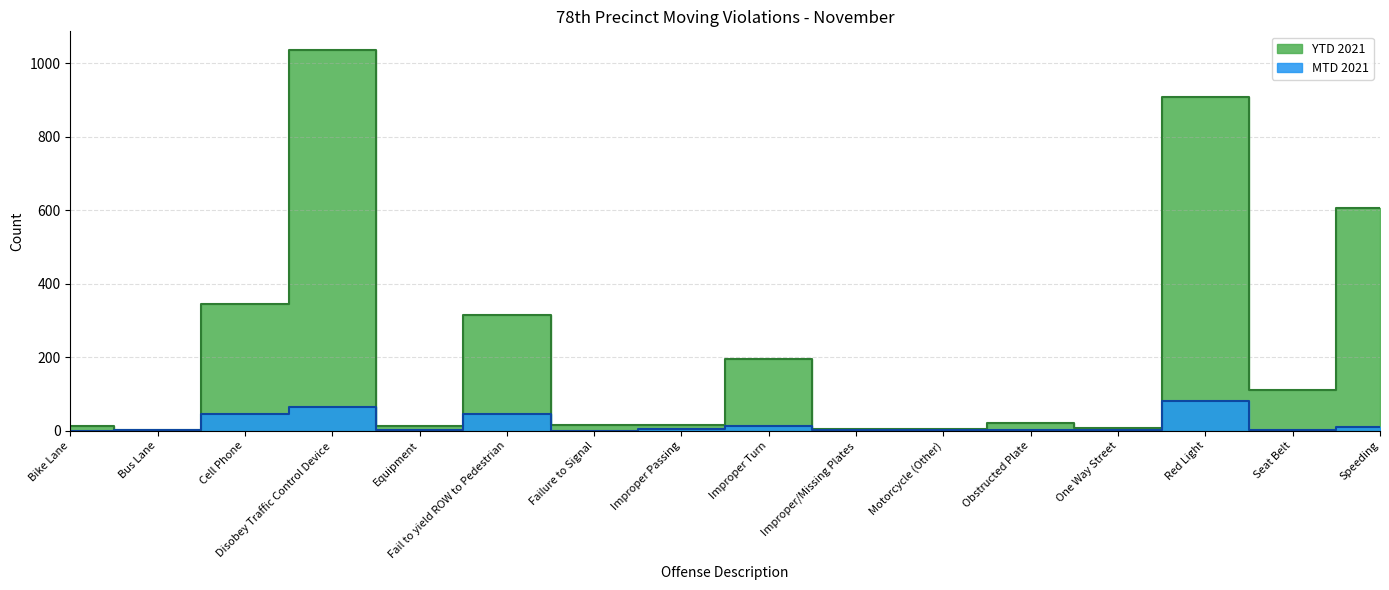

What is the label of the 14th point from the left?

Red Light